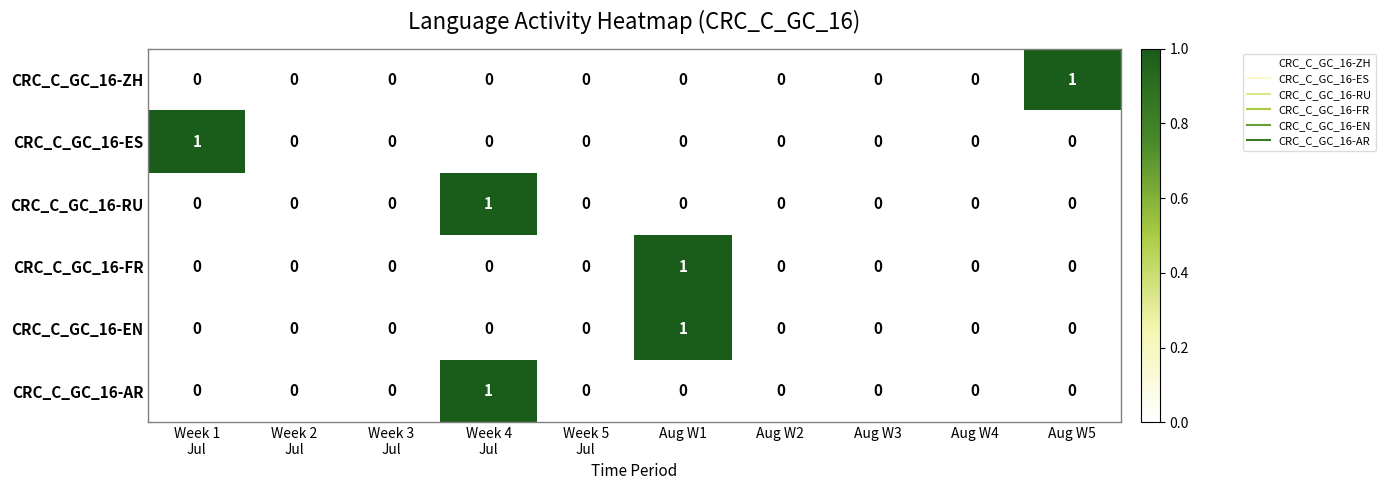

How many data points does each series have?

10